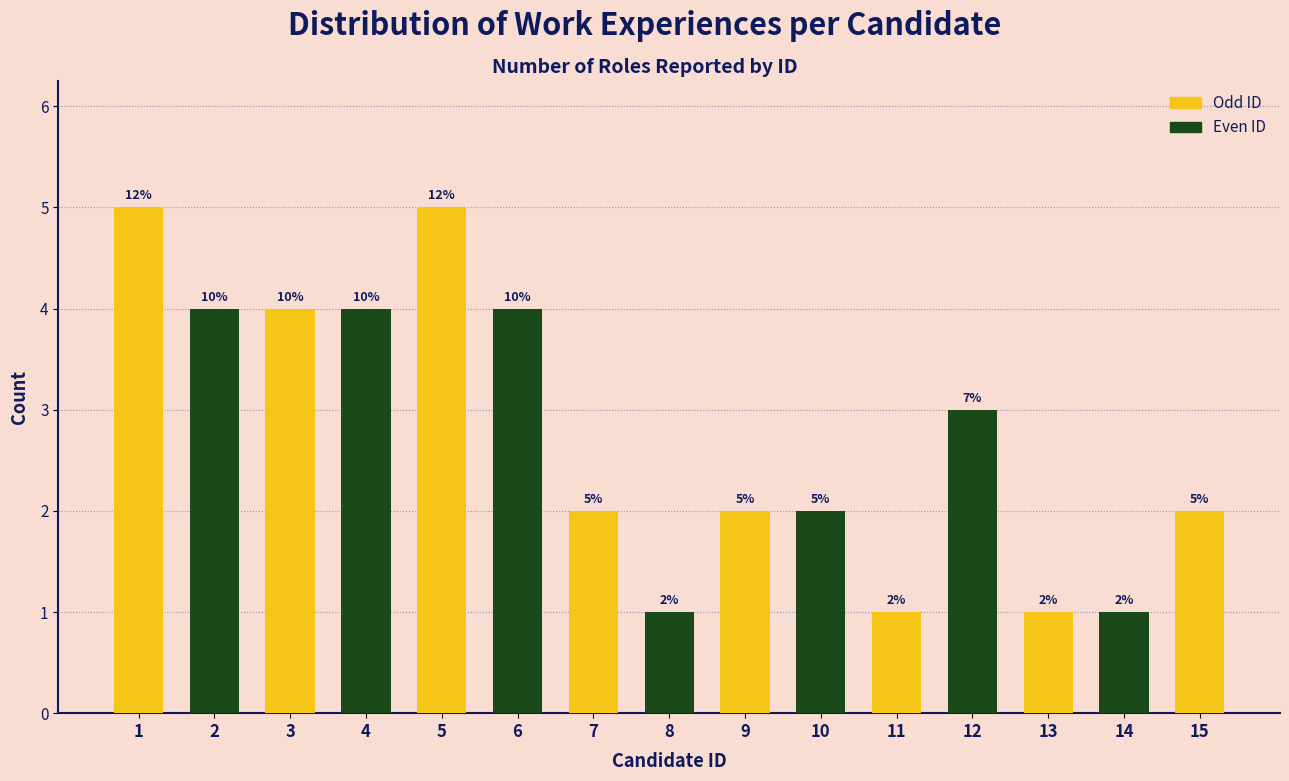

Reading left to right, what are all the values shown in this chart?

5	4	4	4	5	4	2	1	2	2	1	3	1	1	2